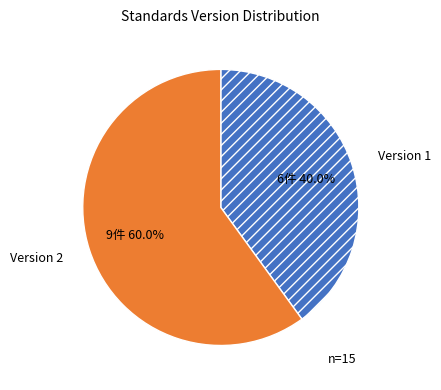

Is Version 1 the majority of the pie?

No